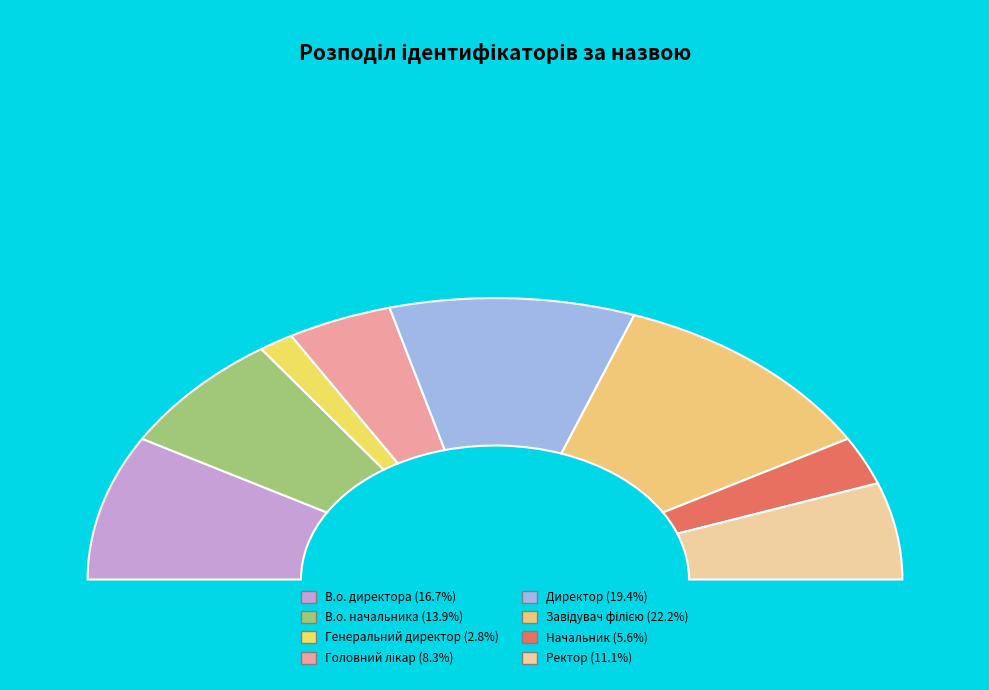

The Головний лікар slice represents 2% of the pie. True or false?

False